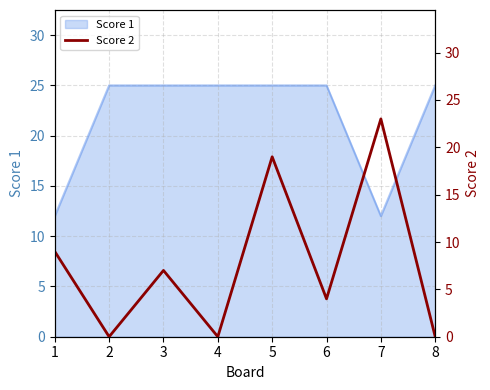

What is the sum of all values?

62